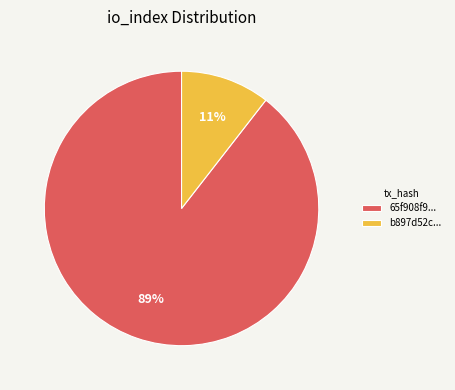

Rank the categories by value from lowest to highest.

b897d52c..., 65f908f9...